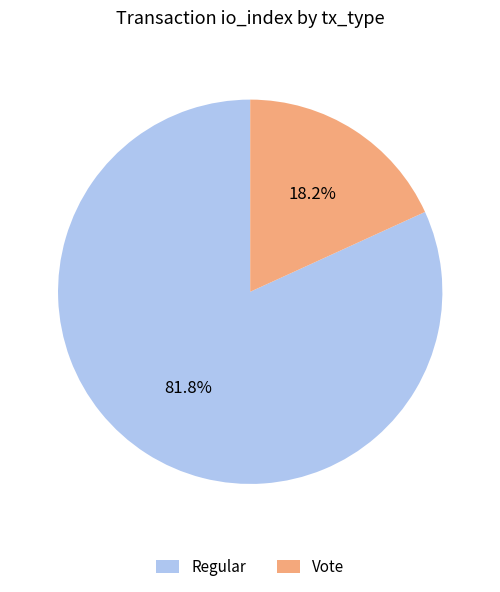

To the nearest percent, what portion does Vote represent?

18%